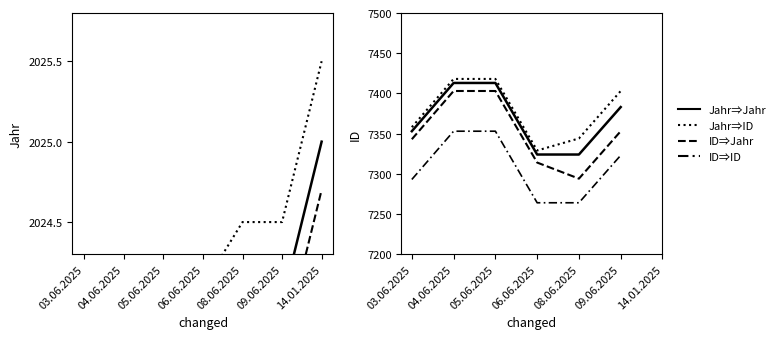

The value at 14.01.2025 is 578. True or false?

False